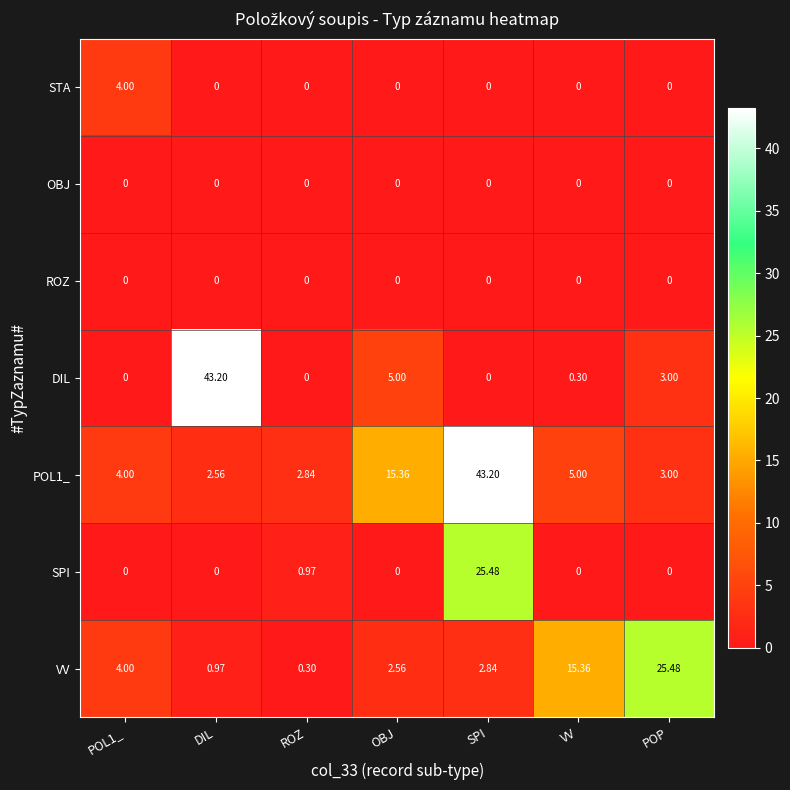

Which series has the largest range (max minus min)?

DIL